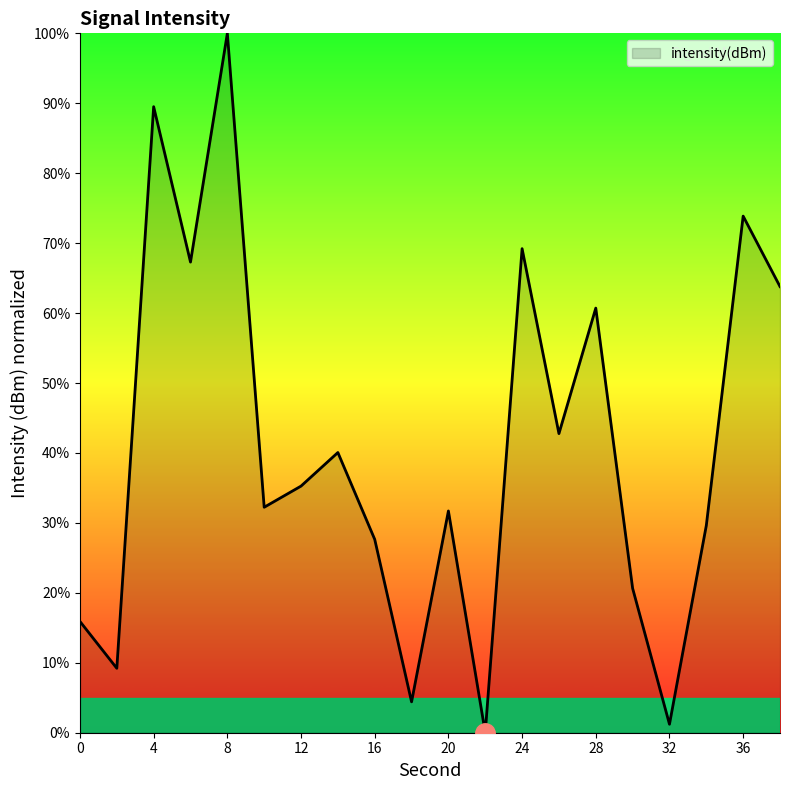

What is the greatest value displayed?

100.0